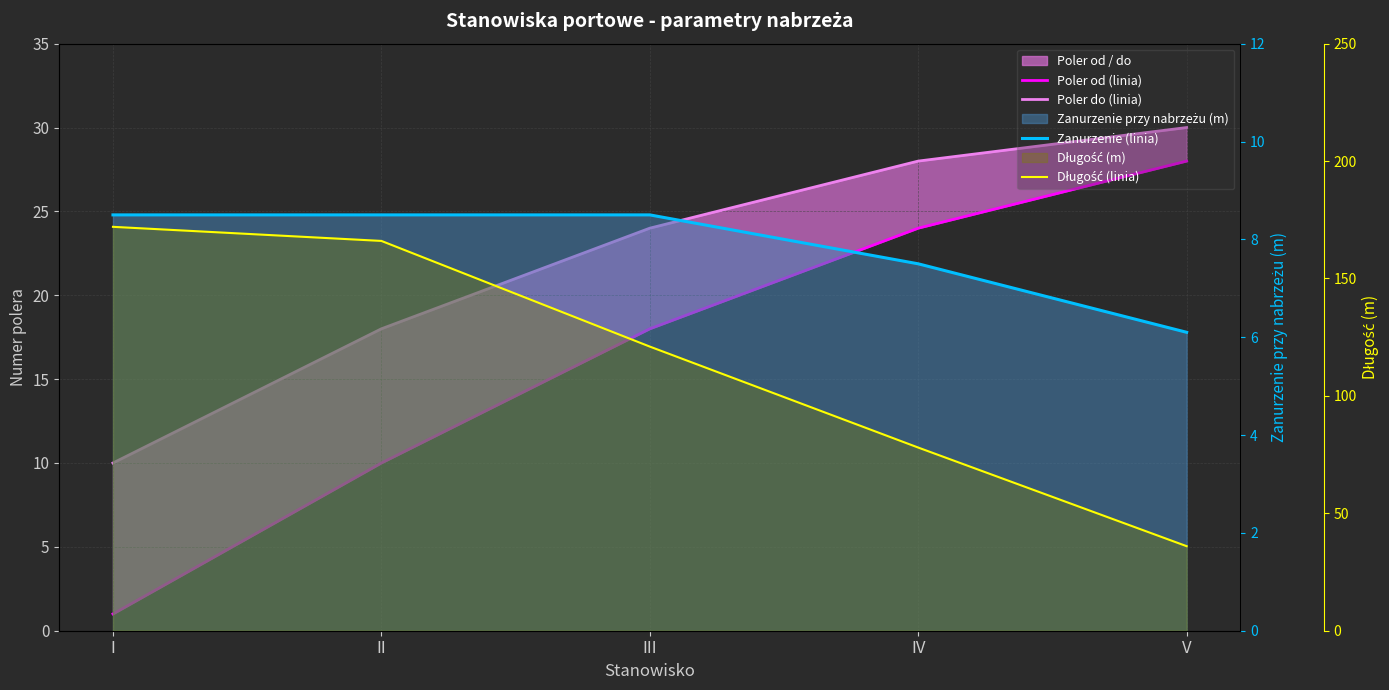

True or false: Poler do (linia) and Zanurzenie (linia) cross at least once.

False